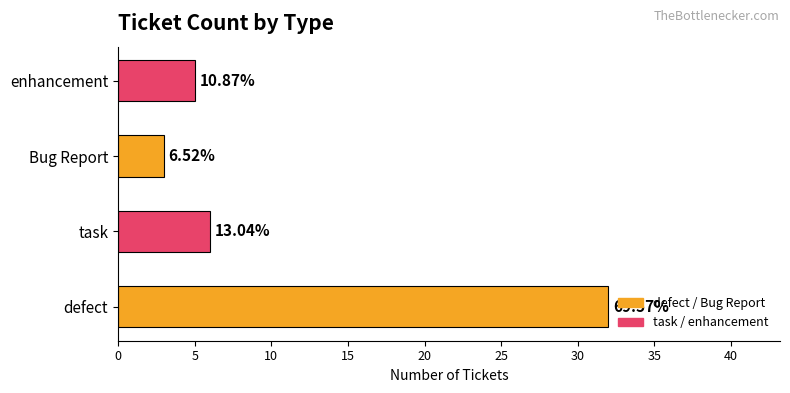

How many bars are there in total?

4